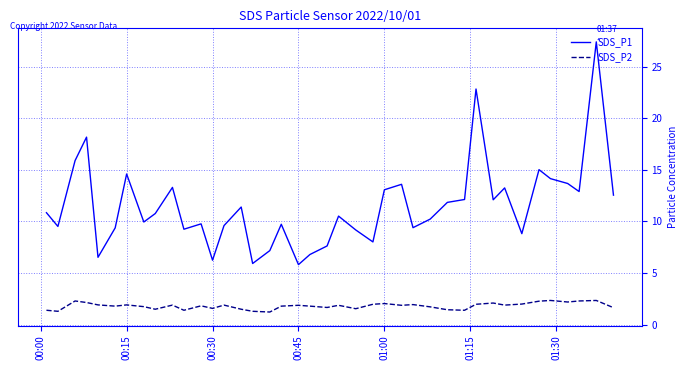

What is the difference between the maximum and minimum values in the SDS_P2 series?

1.1